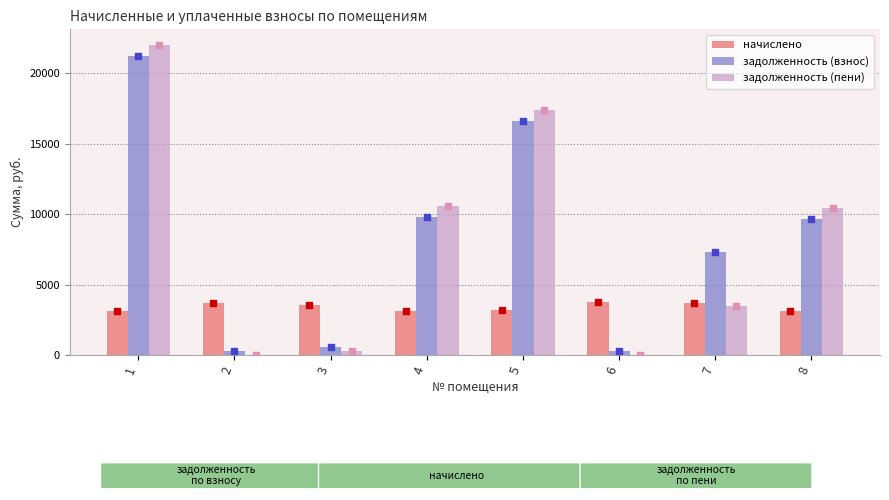

At which category is the sum across all series the highest?

1